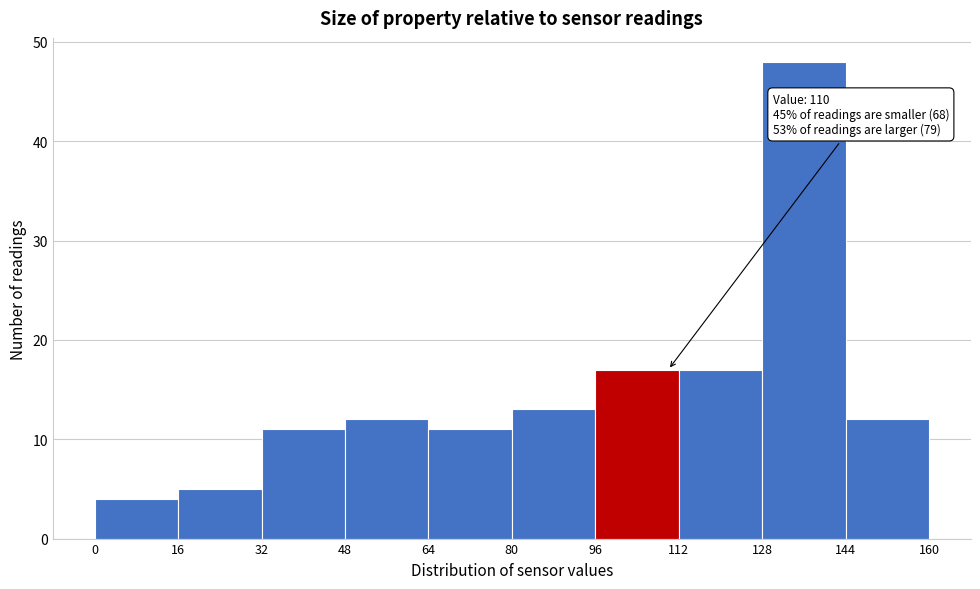

Which range on the x-axis has the tallest bar?

128 to 144